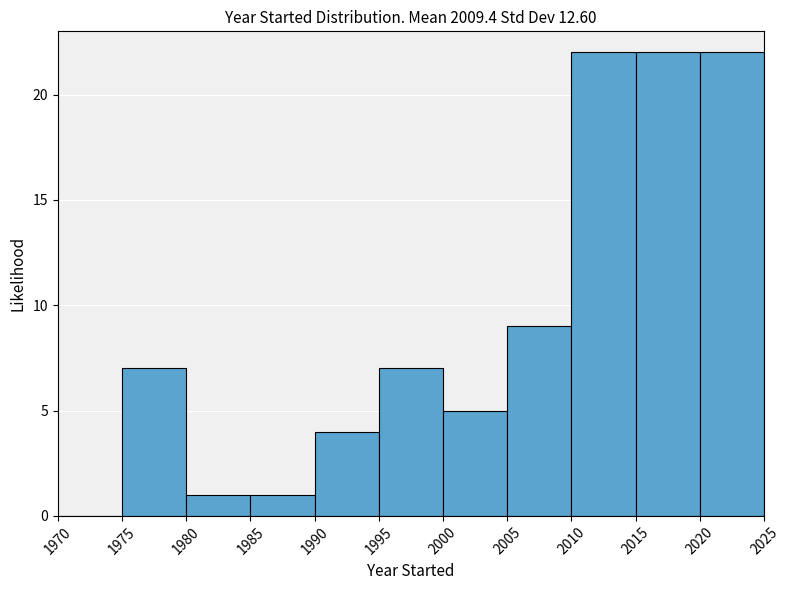

What is the height of the bar covering 2015 to 2020 on the x-axis? The values are not printed on the chart, so give them approximately, as read against the axis.

22